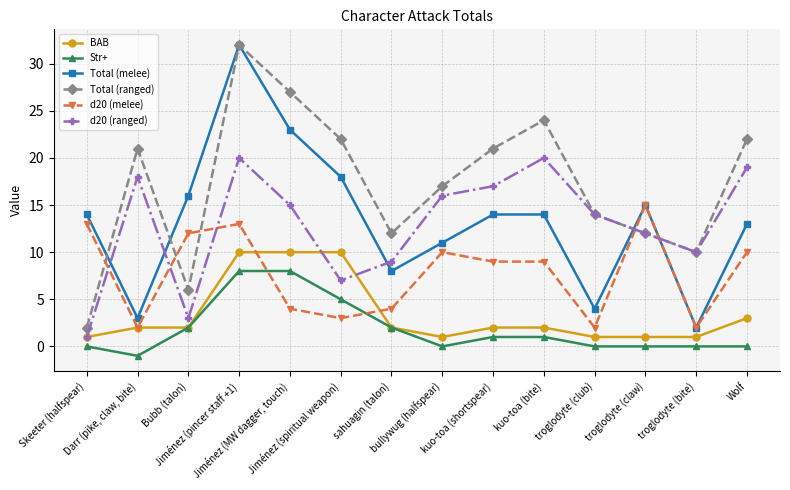

True or false: Total (ranged) and BAB intersect in this chart.

False